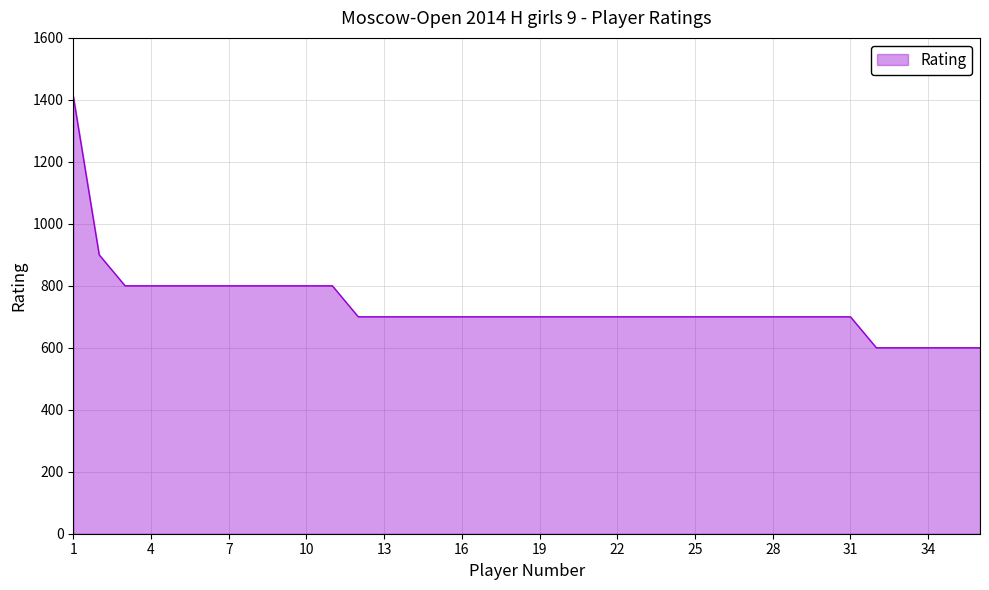

What is the difference between the second highest and second lowest values?

300